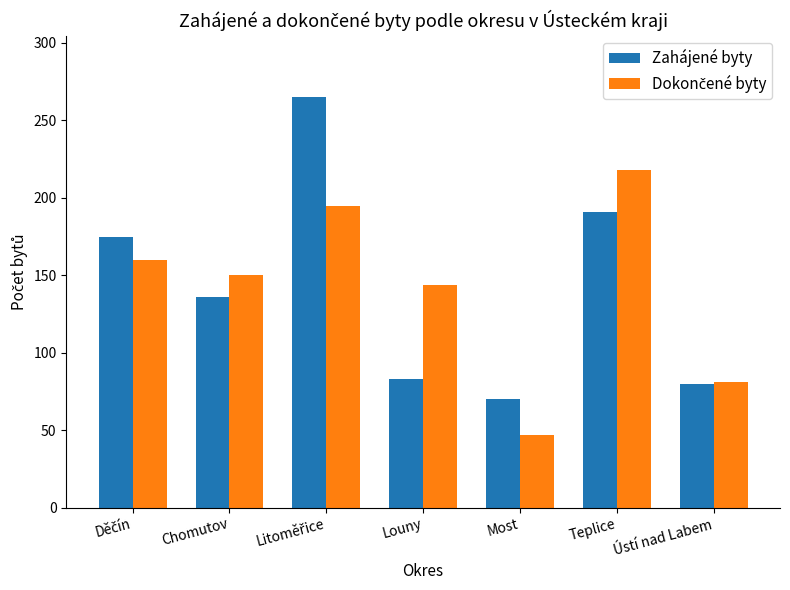

The Zahájené byty series shows 56 at Chomutov. True or false?

False